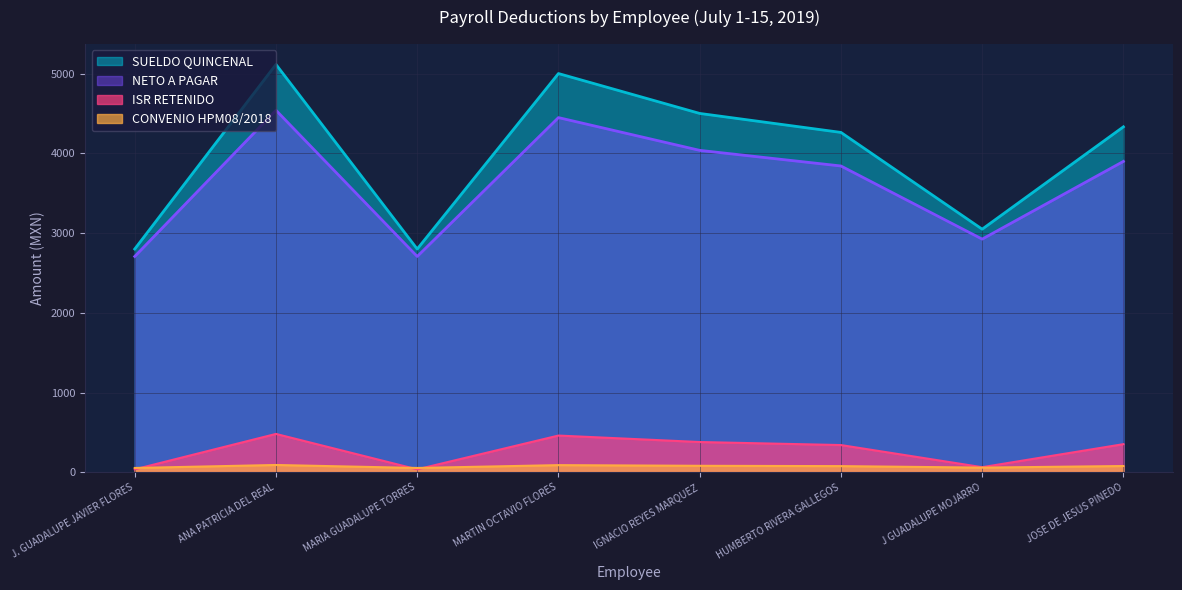

How many lines are shown in the chart?

4